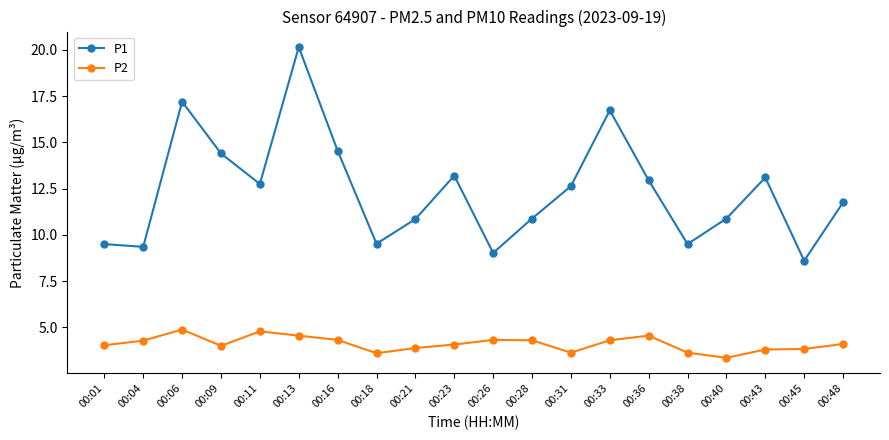

True or false: P2 and P1 intersect in this chart.

False